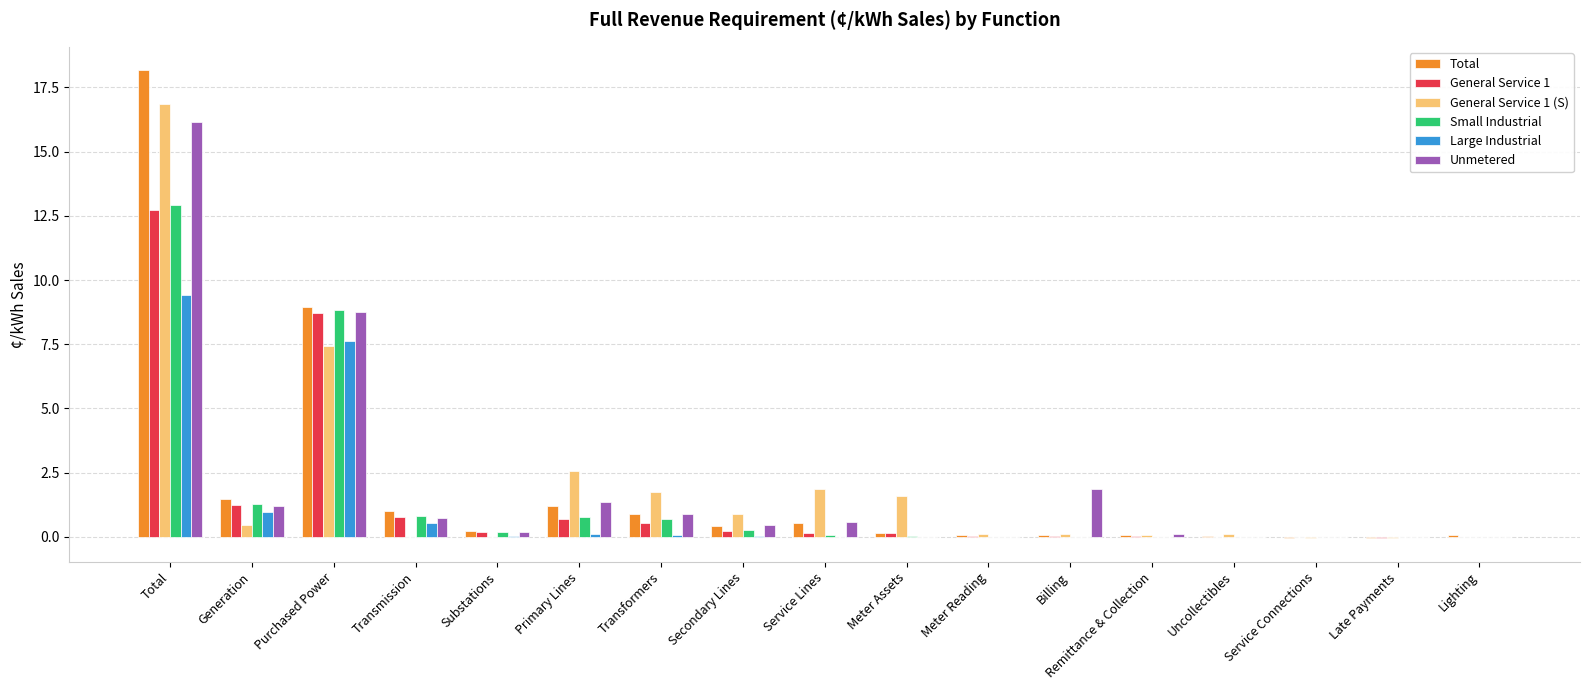

Is the value of Large Industrial at Purchased Power greater than the value of Small Industrial at Purchased Power?

No